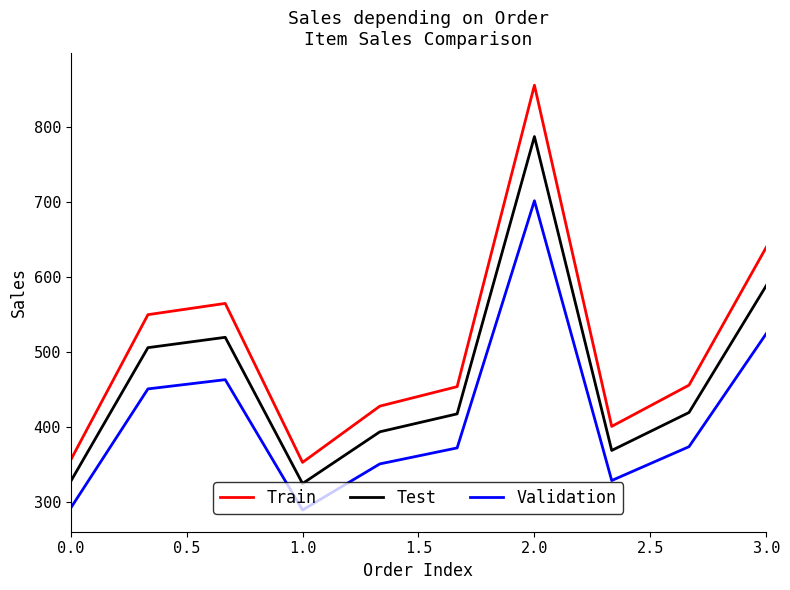

Which series has the largest total across all categories?

Train